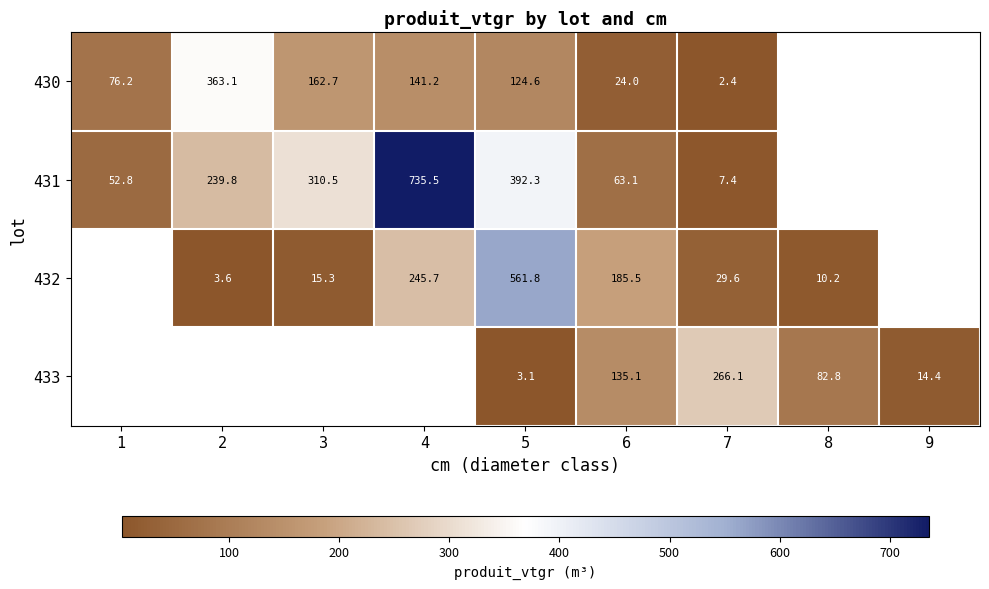

Is the value of 432 at 4 greater than the value of 433 at 7?

No